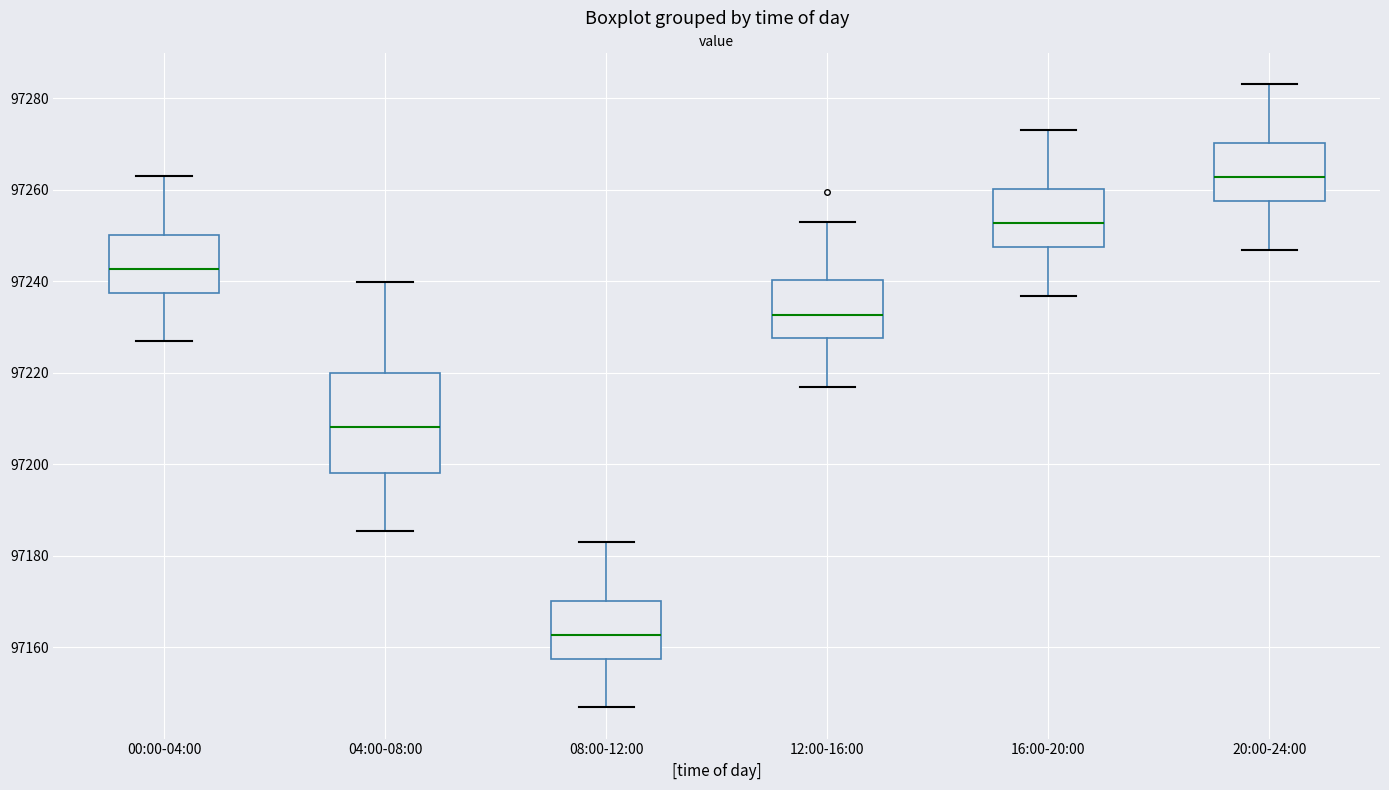

Reading left to right, read every box against the y-axis: the position of its median line, the range the box covers, and the ends of its whiskers. The values are not printed on the chart, so give them approximately, as read against the axis.

00:00-04:00: median 97242, box 97238 to 97250, whiskers 97226 to 97264
04:00-08:00: median 97208, box 97198 to 97220, whiskers 97186 to 97240
08:00-12:00: median 97162, box 97158 to 97170, whiskers 97146 to 97184
12:00-16:00: median 97232, box 97228 to 97240, whiskers 97216 to 97254
16:00-20:00: median 97252, box 97248 to 97260, whiskers 97236 to 97274
20:00-24:00: median 97262, box 97258 to 97270, whiskers 97246 to 97284